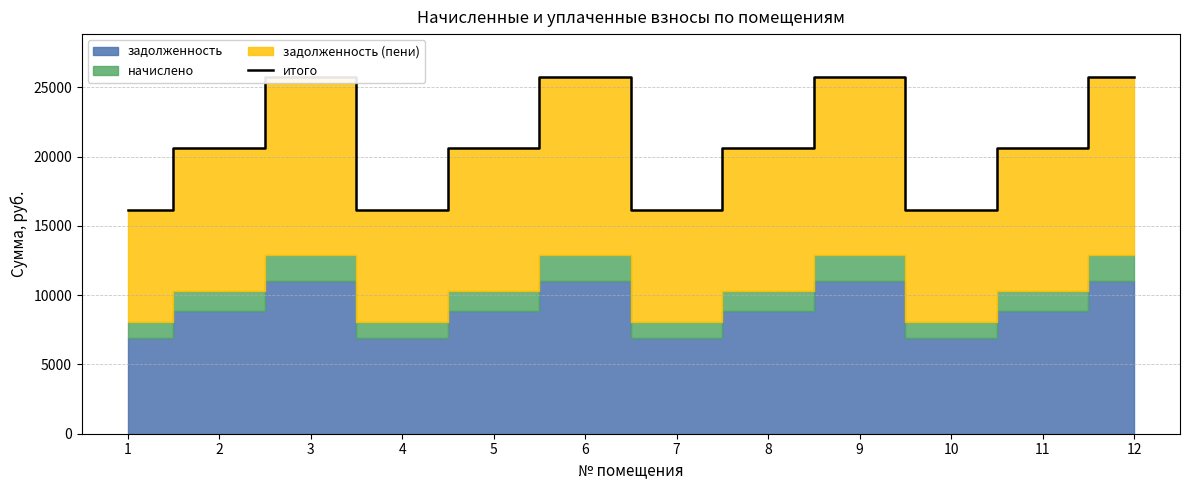

True or false: the data shows 16156.8 at 1.

True